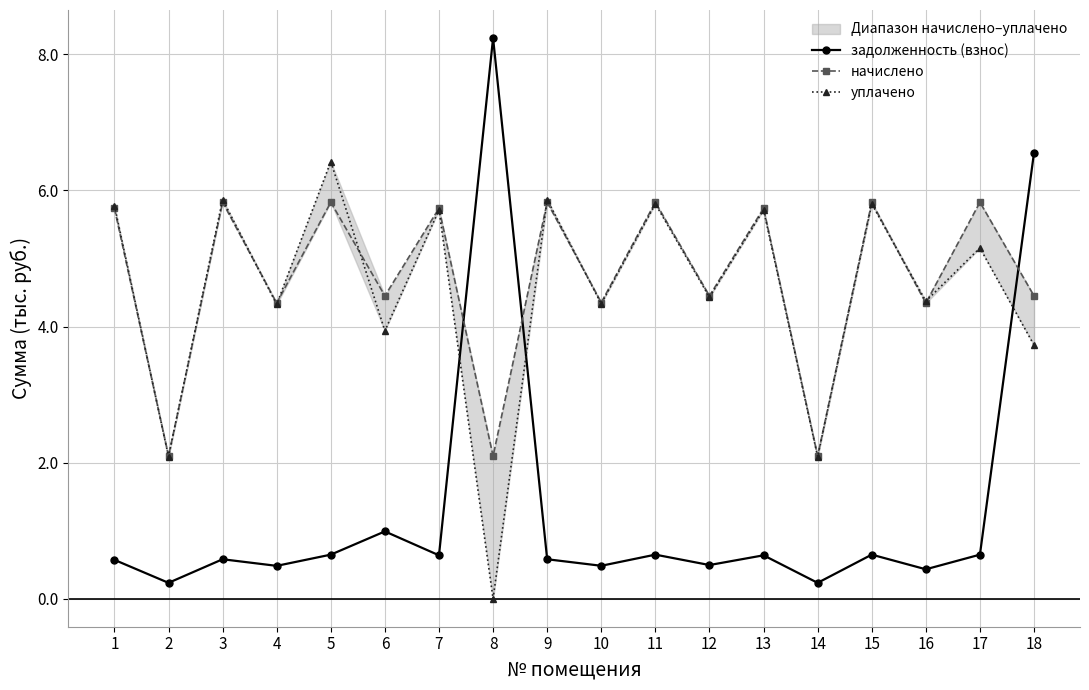

How many lines are shown in the chart?

3